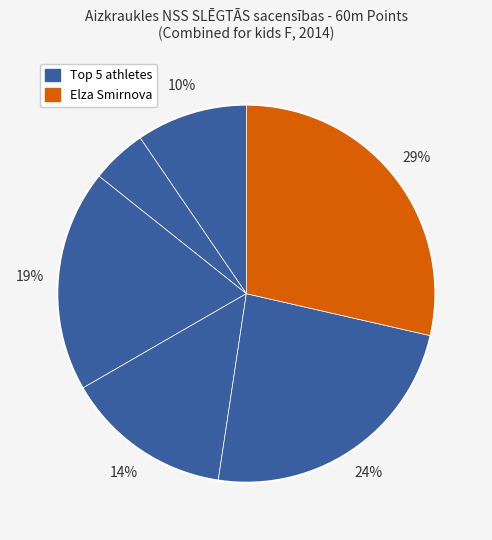

How many slices are in this pie chart?

6